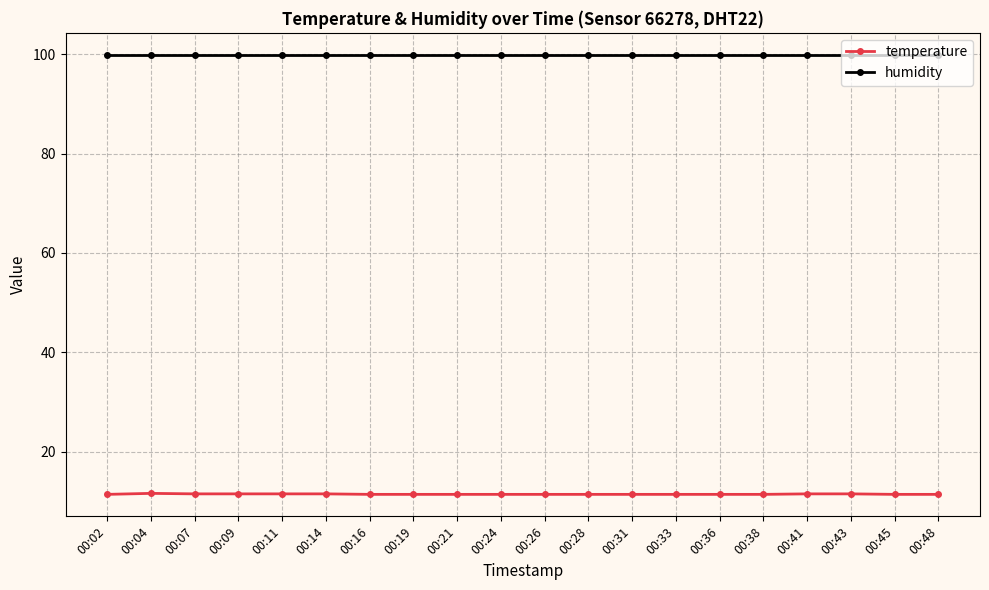

What is the value of the temperature point at the 6th from the left?

11.5